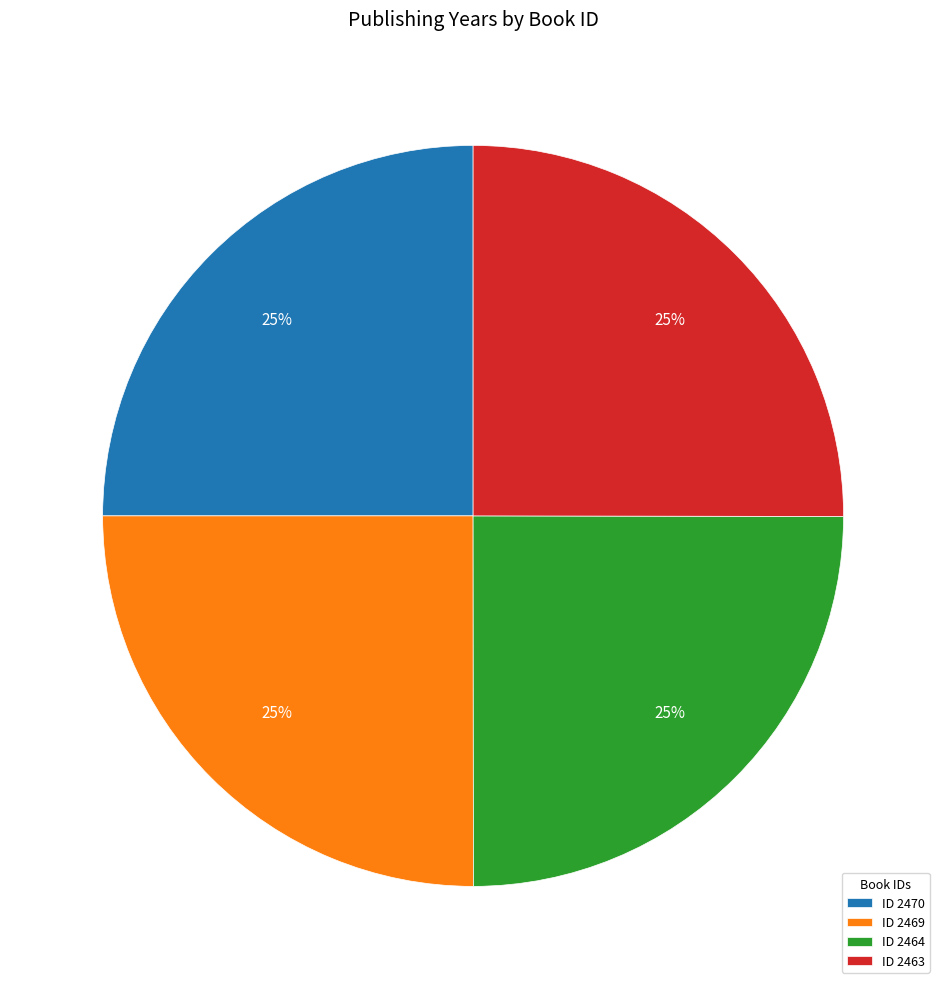

What is the ratio of the value at ID 2470 to the value at ID 2469?

1.0